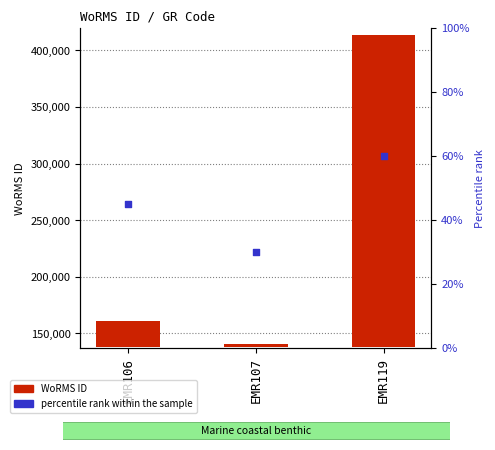

Between EMR119 and EMR106, which is larger?

EMR119